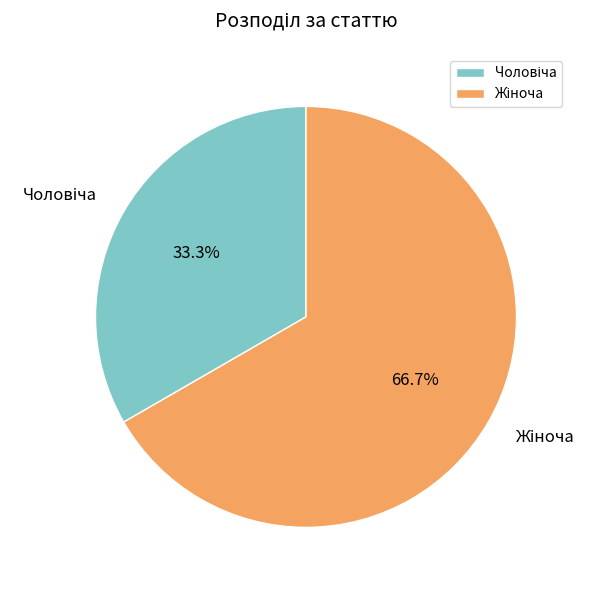

To the nearest percent, what is the difference between the largest and smallest slice percentages?

33%